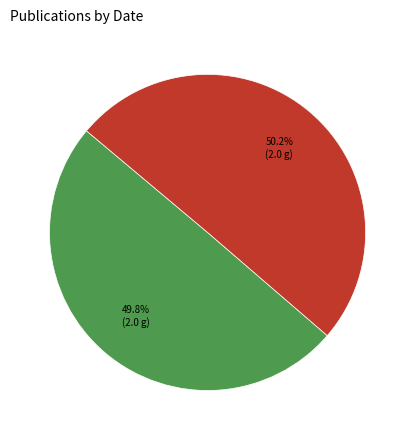

Is there any slice that represents more than half of the pie?

Yes